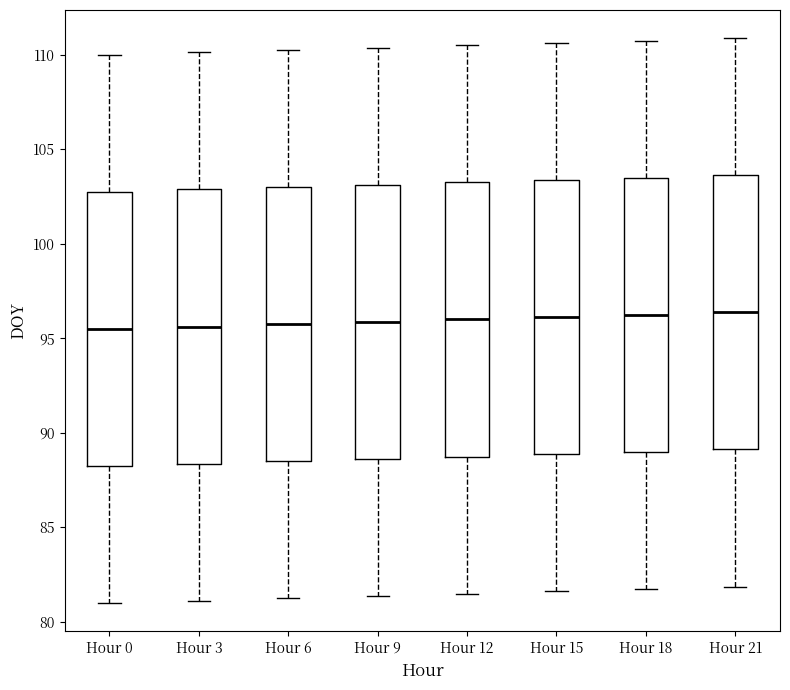

Reading left to right, transcribe this box plot: for each box, give where its median line is, the range the box spans, and where its two whiskers end, as read against the y-axis. The values are not printed on the chart, so give them approximately, as read against the axis.

Hour 0: median 95.5, box 88.5 to 103.0, whiskers 81.0 to 110.0
Hour 3: median 95.5, box 88.5 to 103.0, whiskers 81.0 to 110.0
Hour 6: median 96.0, box 88.5 to 103.0, whiskers 81.5 to 110.5
Hour 9: median 96.0, box 88.5 to 103.0, whiskers 81.5 to 110.5
Hour 12: median 96.0, box 89.0 to 103.5, whiskers 81.5 to 110.5
Hour 15: median 96.0, box 89.0 to 103.5, whiskers 81.5 to 110.5
Hour 18: median 96.5, box 89.0 to 103.5, whiskers 82.0 to 111.0
Hour 21: median 96.5, box 89.0 to 103.5, whiskers 82.0 to 111.0